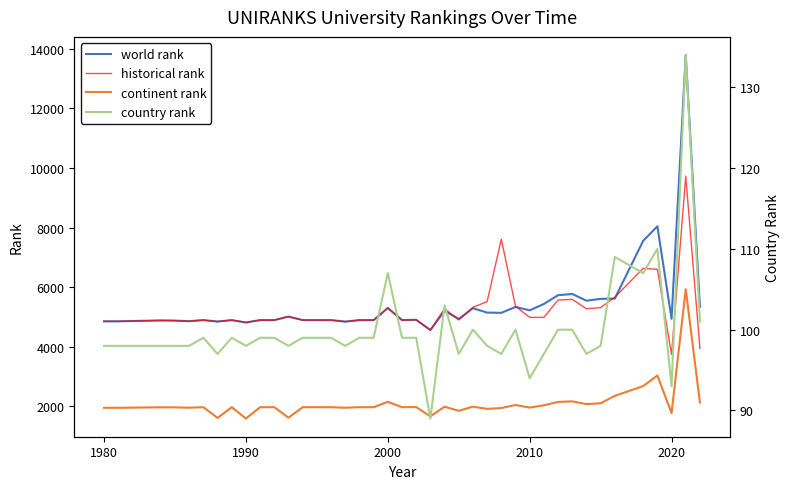

What is the maximum value for continent rank?

5933.0